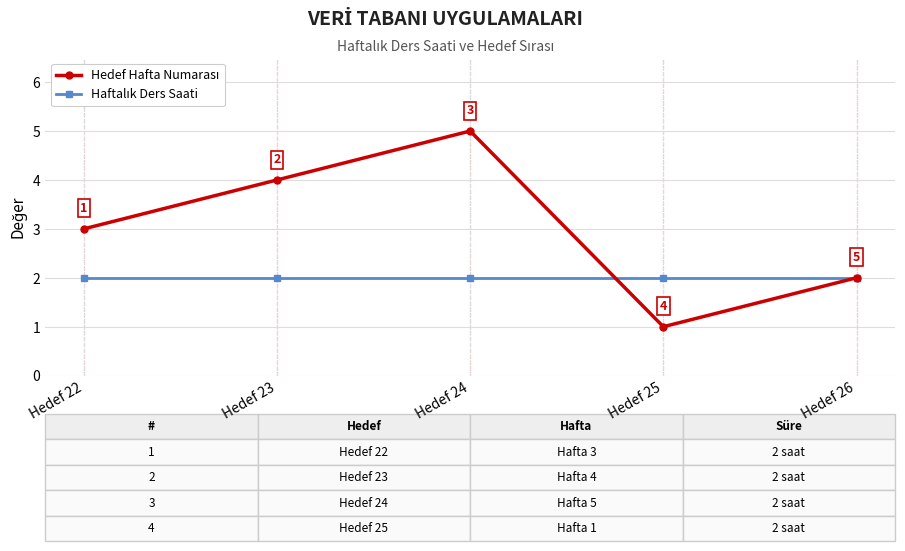

What is the spread (max minus min) of values at Hedef 24?

3